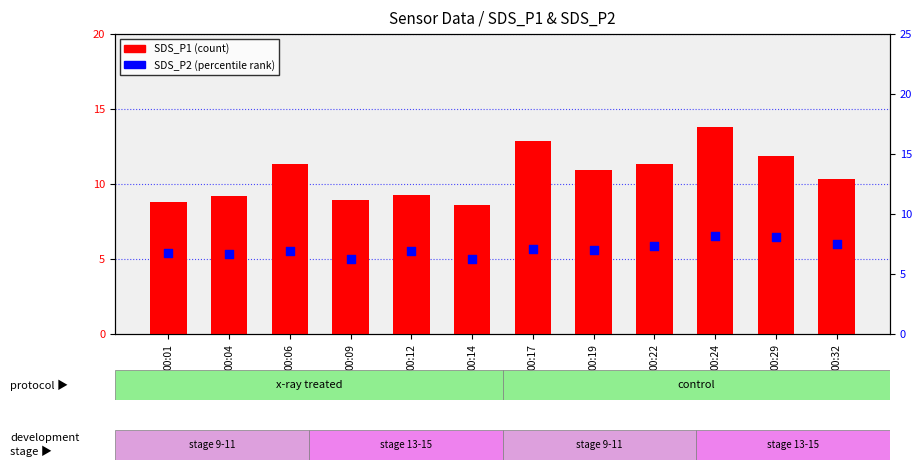

Which series has the largest Y range (max minus min)?

SDS_P1